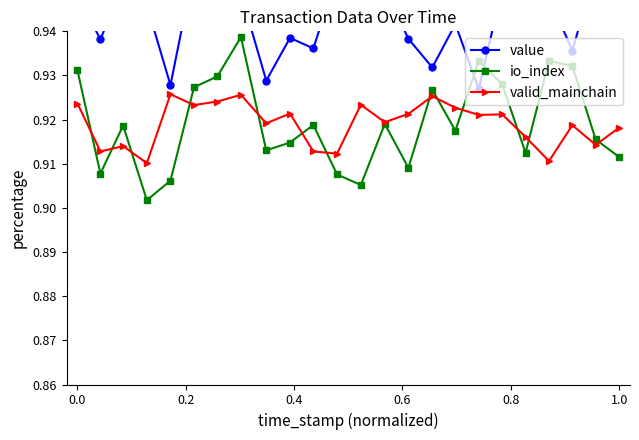

What is the sum of all io_index values?

22.1